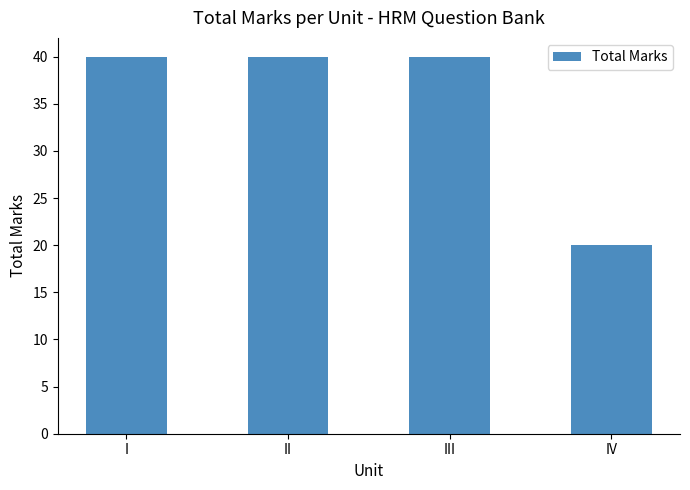

What value does the data have at IV?

20